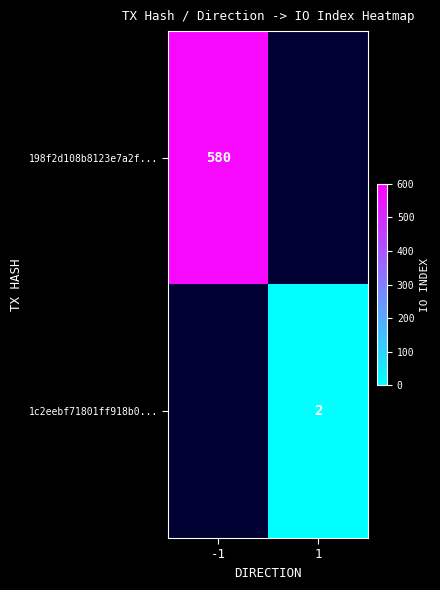

Is it true that 198f2d108b8123e7a2f... equals 772 at -1?

False